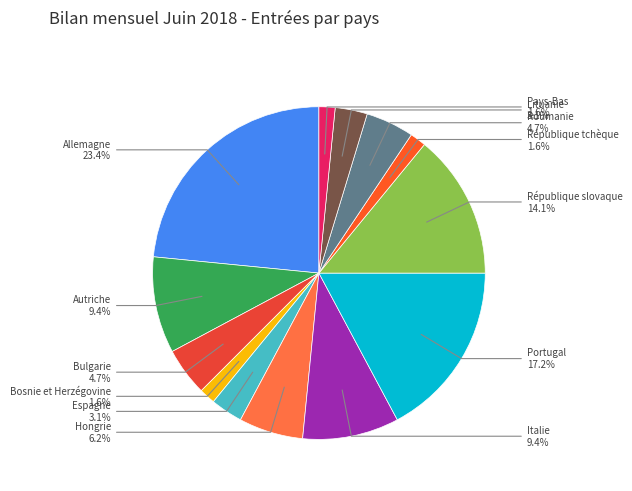

What is the smallest slice in the pie chart?

Bosnie et Herzégovine